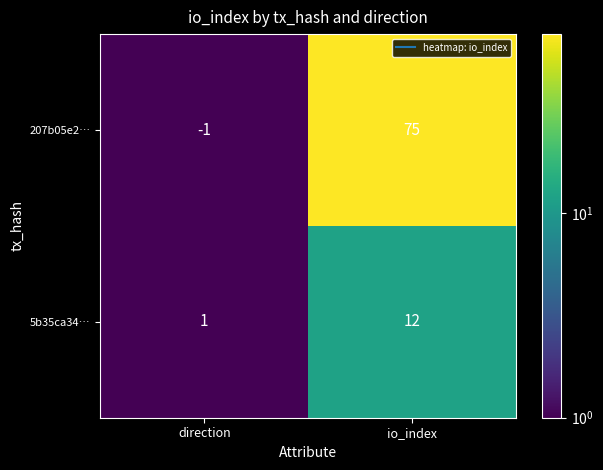

Reading left to right, transcribe all the data shown in this chart.

207b05e2…: -1	75
5b35ca34…: 1	12